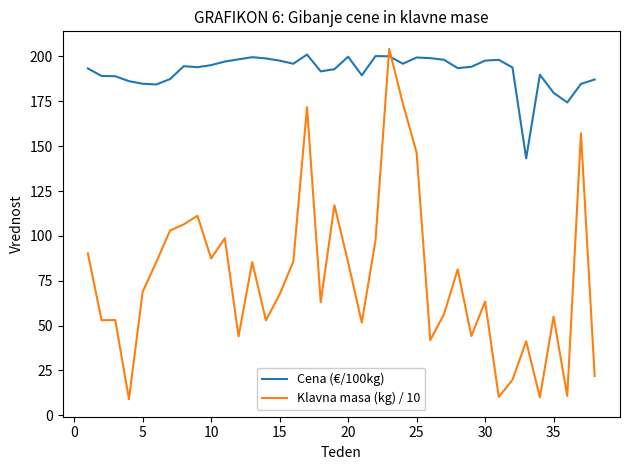

True or false: Klavna masa (kg) / 10 and Cena (€/100kg) intersect in this chart.

True